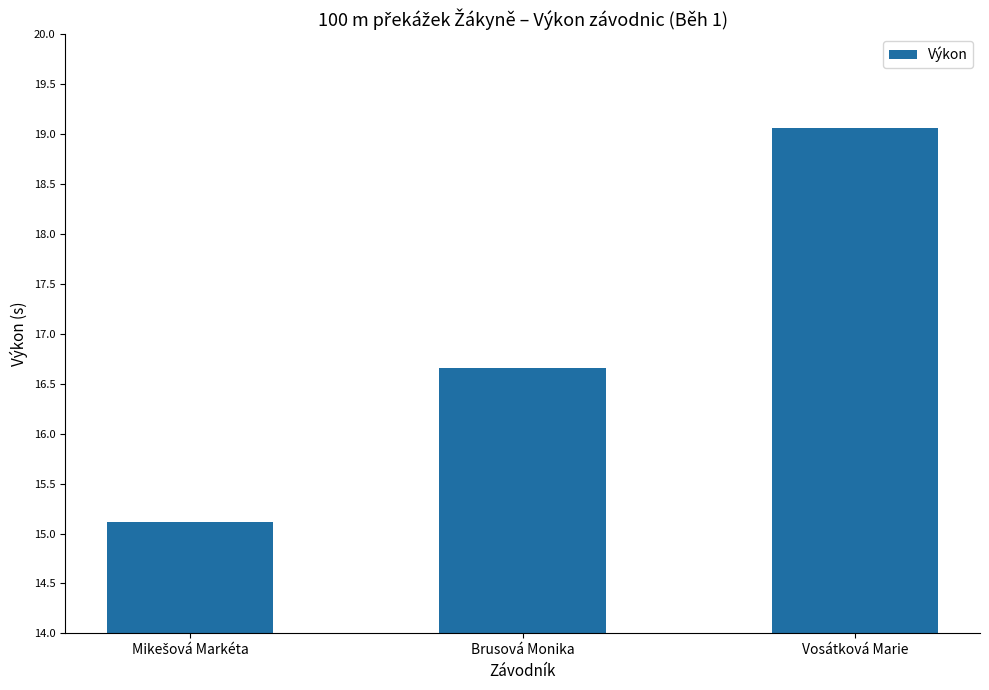

What is the ratio of the value at Brusová Monika to the value at Vosátková Marie?

0.9